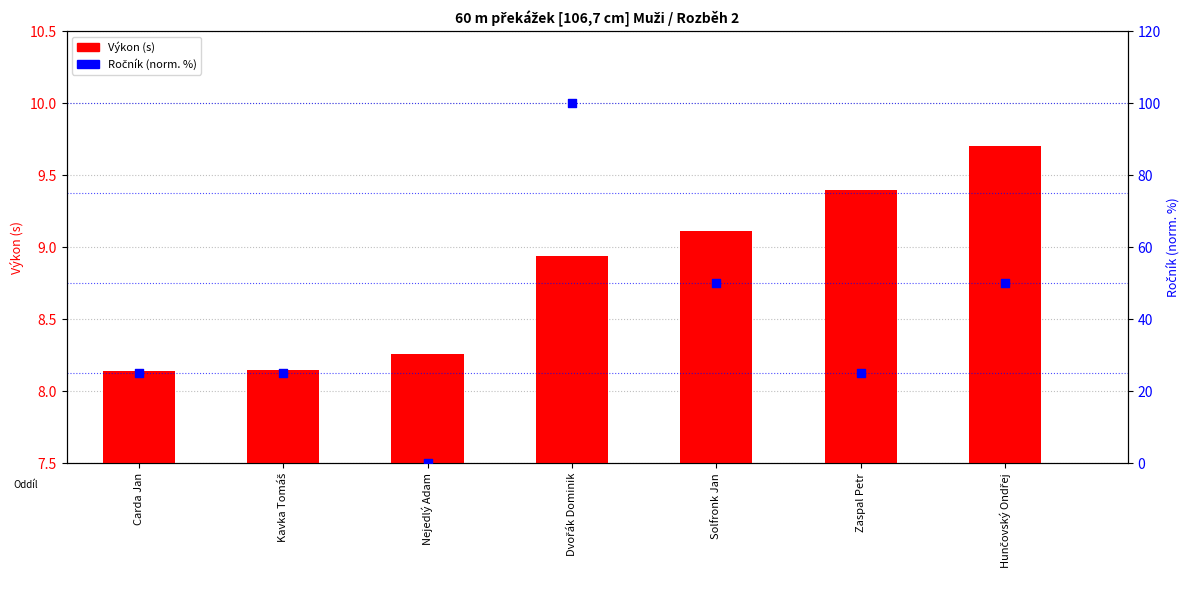

Which series has the largest Y range (max minus min)?

Ročník (norm.)